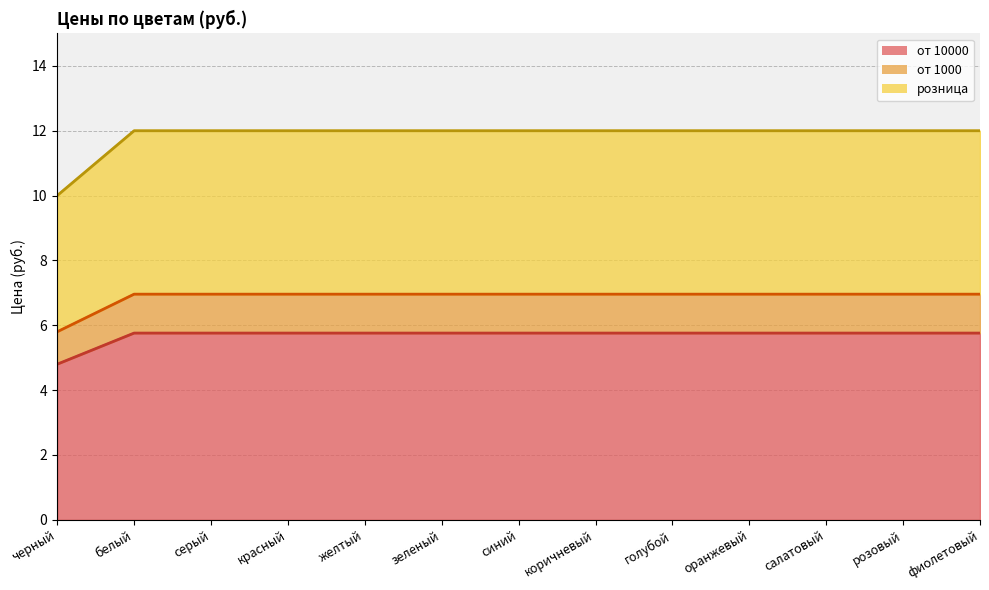

At which category is the sum across all series the highest?

белый